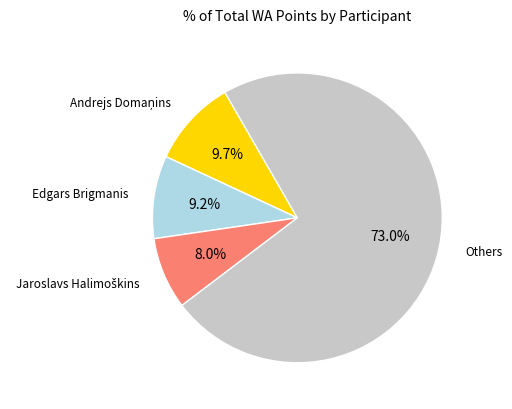

Does any single category account for the majority?

Yes